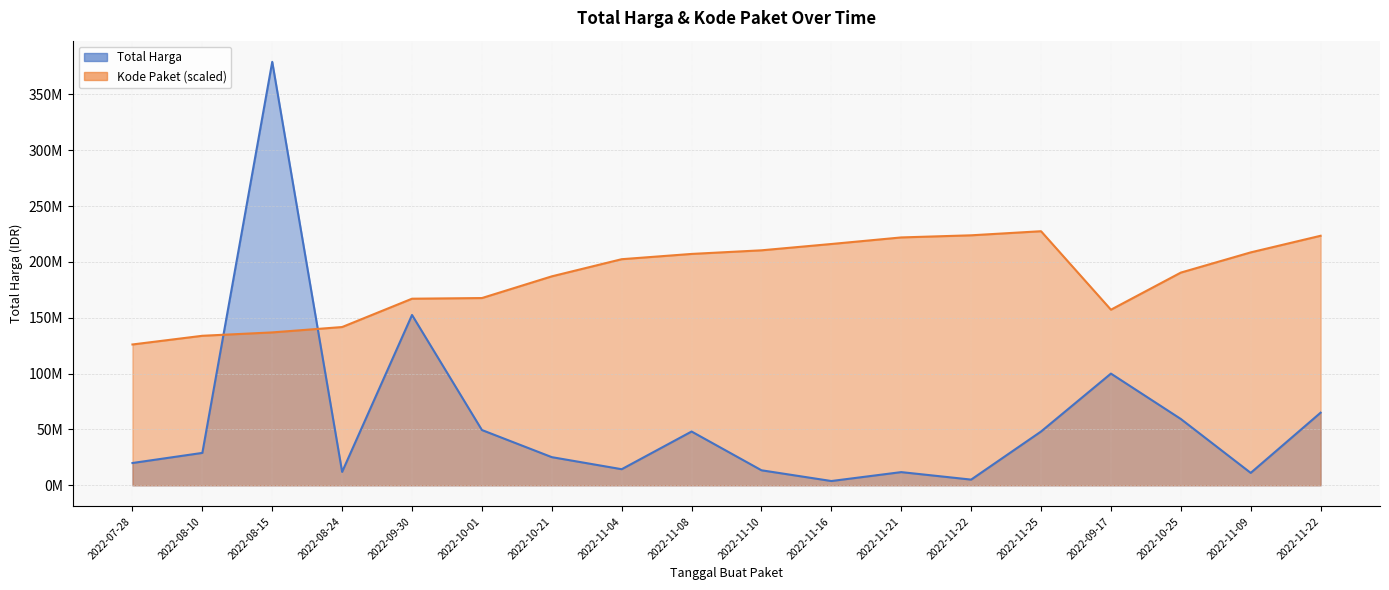

How many series are shown in this chart?

2